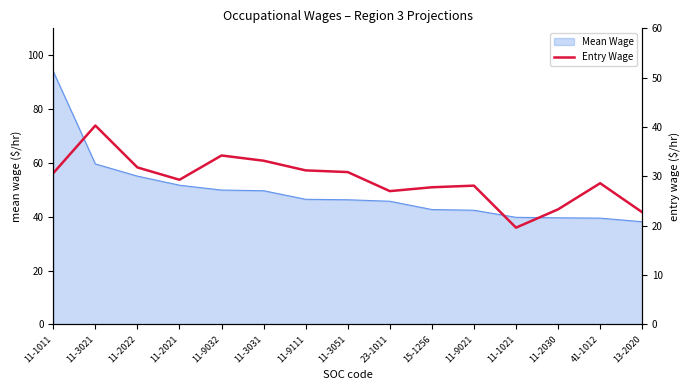

True or false: Mean Wage has a value of 66.5 at 11-2030.

False